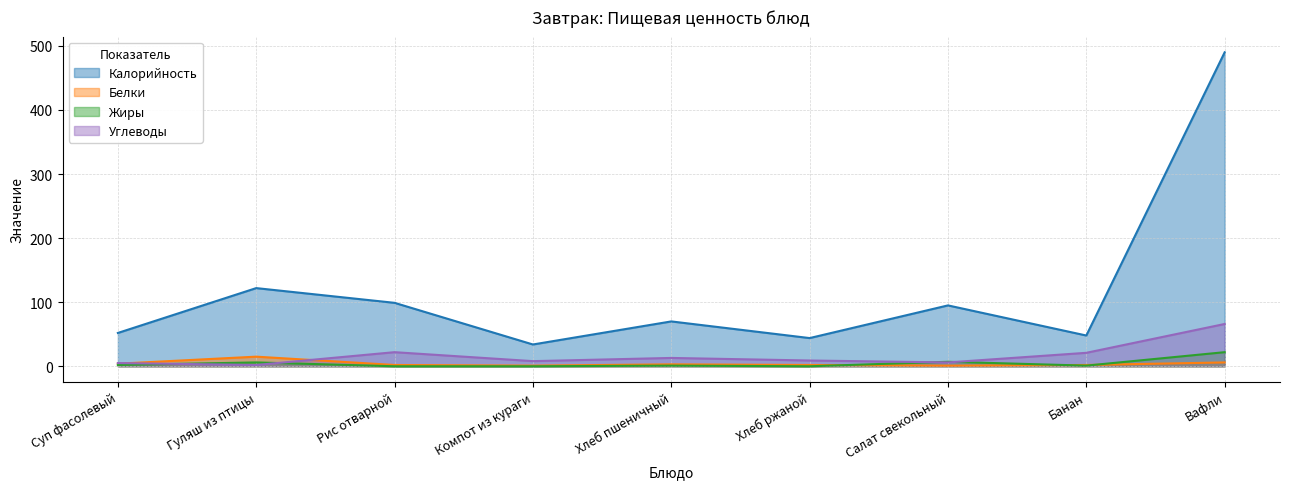

What is the difference between the maximum and minimum values in the Жиры series?

22